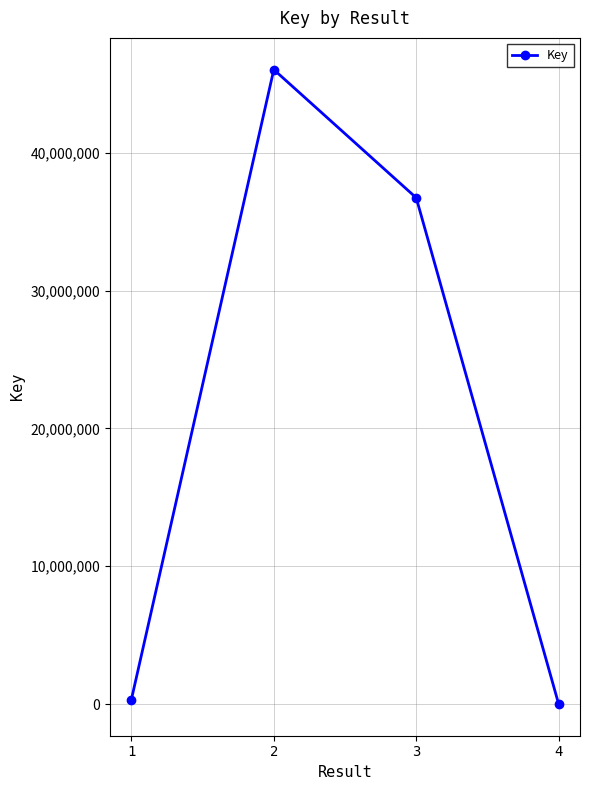

What is the maximum value shown in the chart?

46035505